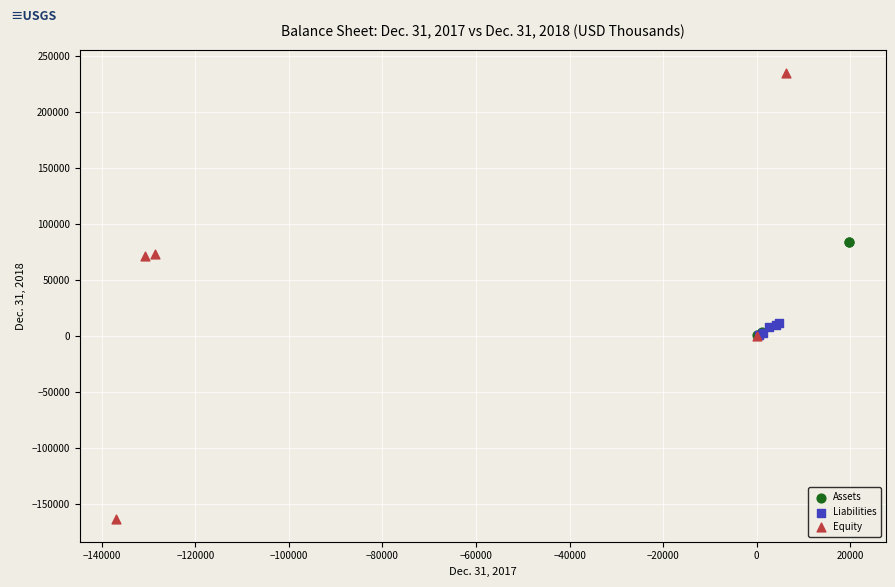

Which series has the largest Y range (max minus min)?

Equity